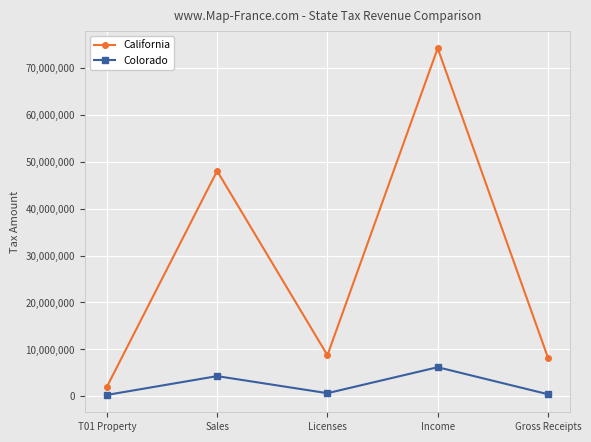

True or false: California and Colorado intersect in this chart.

False